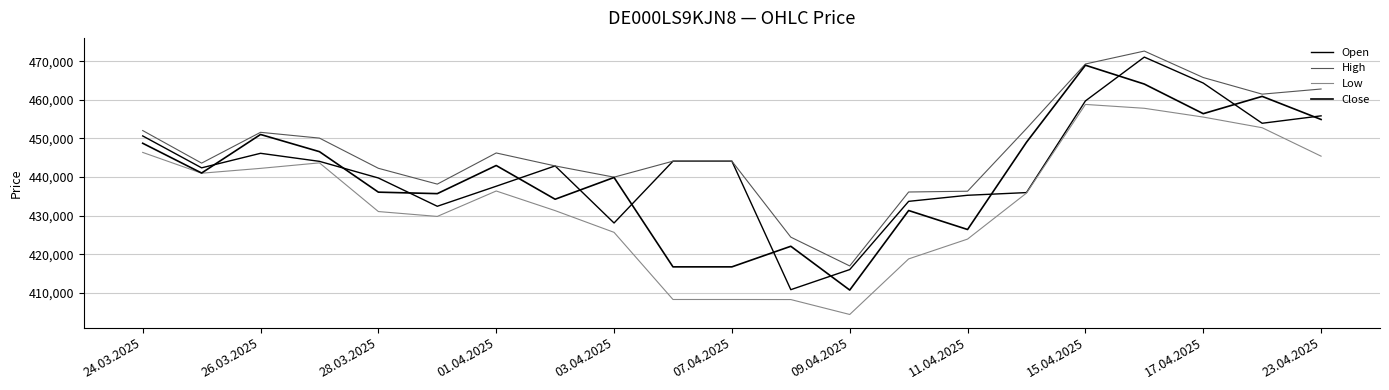

What is the difference between the maximum and minimum values in the Open series?

60274